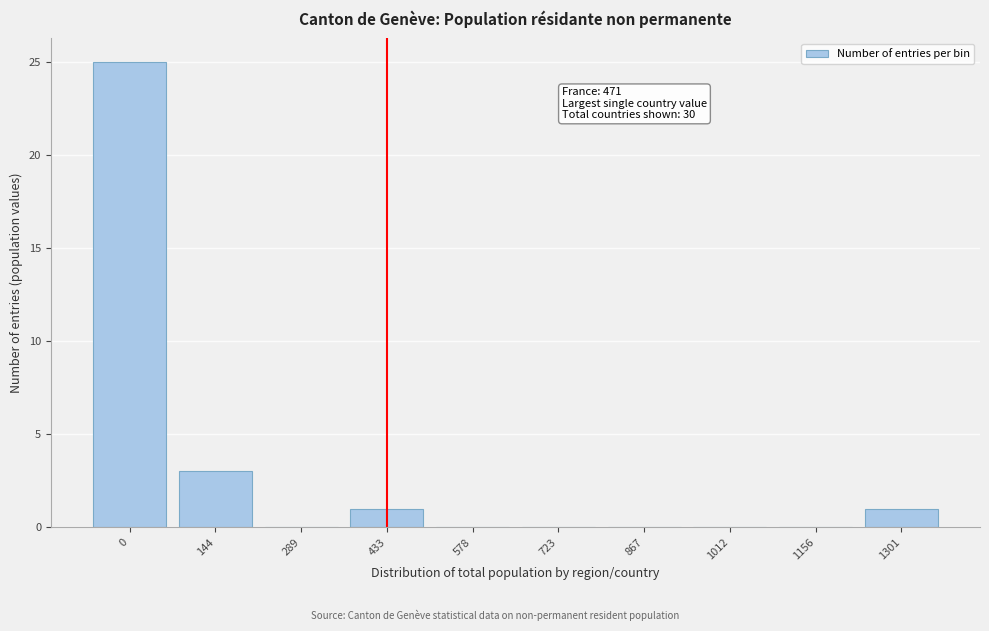

Reading left to right, transcribe all the data shown in this chart.

0=25	144=3	289=0	433=1	578=0	723=0	867=0	1012=0	1156=0	1301=1